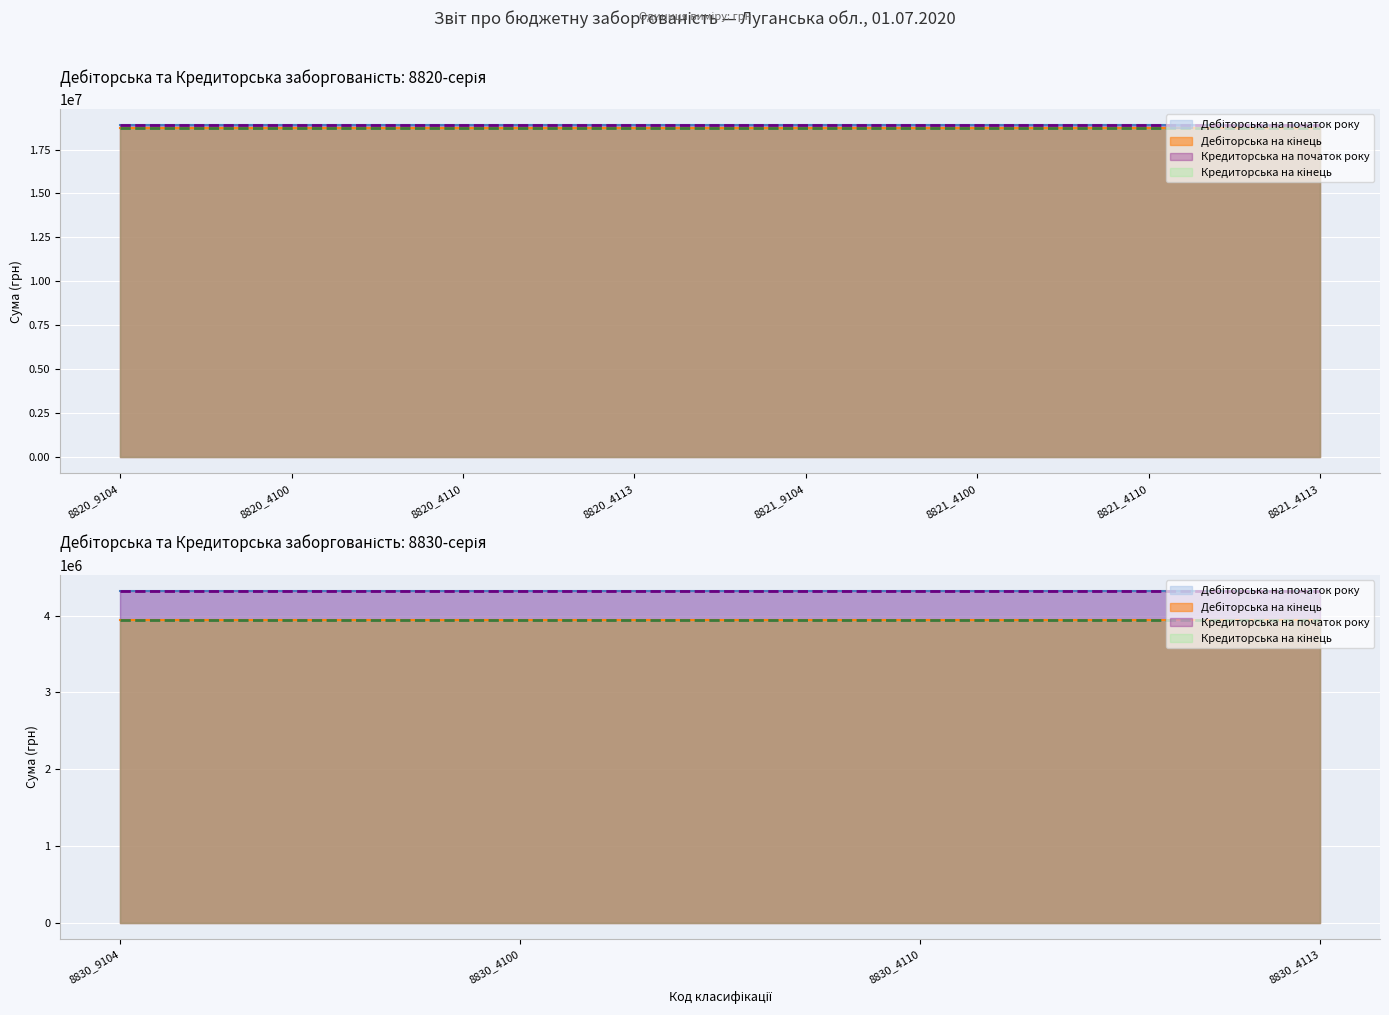

Reading right to left, what are all the values shown in this chart?

Дебіторська на початок року: 4316470.2	4316470.2	4316470.2	4316470.2	18868549.8	18868549.8	18868549.8	18868549.8	18868549.8	18868549.8	18868549.8	18868549.8
Дебіторська на кінець: 3944870.2	3944870.2	3944870.2	3944870.2	18700086.4	18700086.4	18700086.4	18700086.4	18700086.4	18700086.4	18700086.4	18700086.4
Кредиторська на початок року: 4316470.2	4316470.2	4316470.2	4316470.2	18868549.8	18868549.8	18868549.8	18868549.8	18868549.8	18868549.8	18868549.8	18868549.8
Кредиторська на кінець: 3944870.2	3944870.2	3944870.2	3944870.2	18700086.4	18700086.4	18700086.4	18700086.4	18700086.4	18700086.4	18700086.4	18700086.4